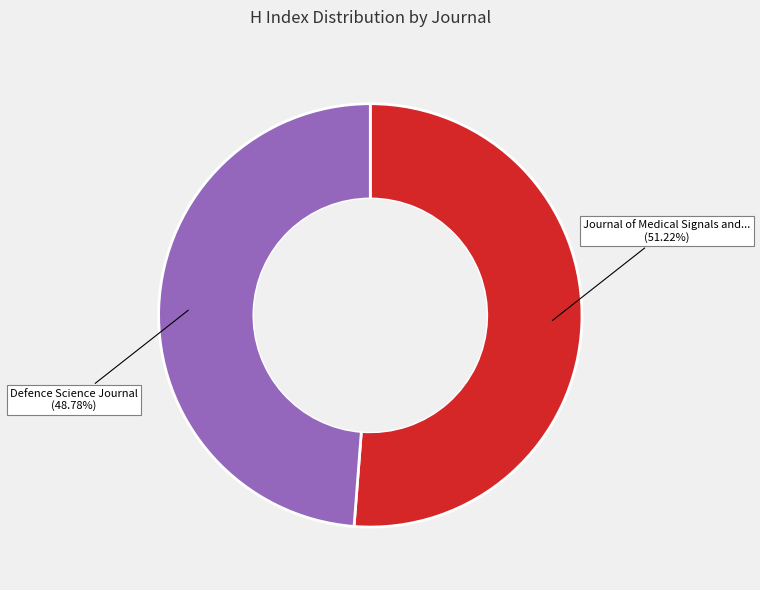

Is there a majority slice in this chart?

Yes